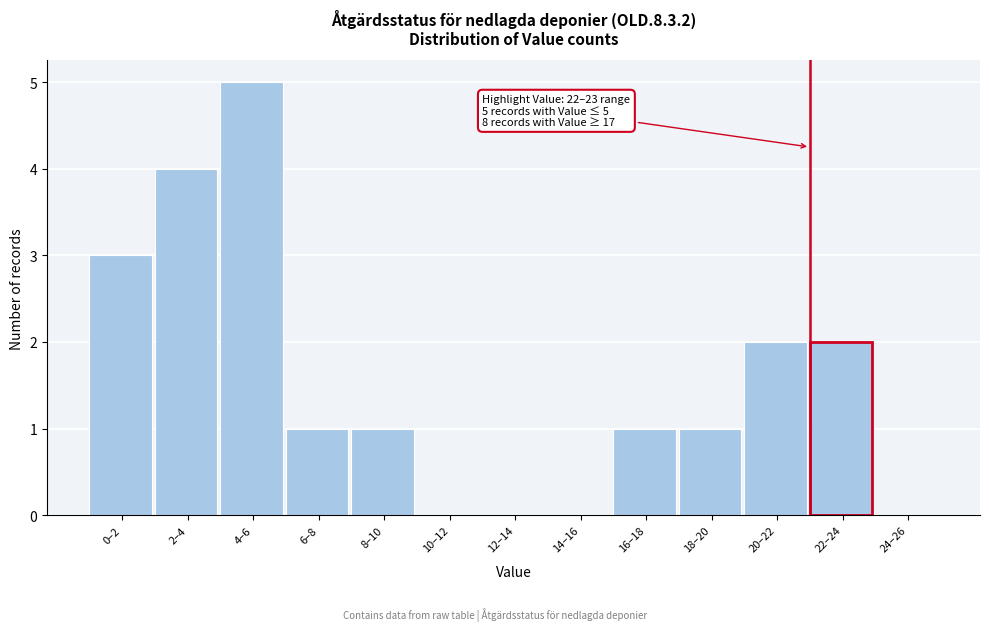

Reading left to right, extract all data points from this chart.

0–2=3	2–4=4	4–6=5	6–8=1	8–10=1	10–12=0	12–14=0	14–16=0	16–18=1	18–20=1	20–22=2	22–24=2	24–26=0